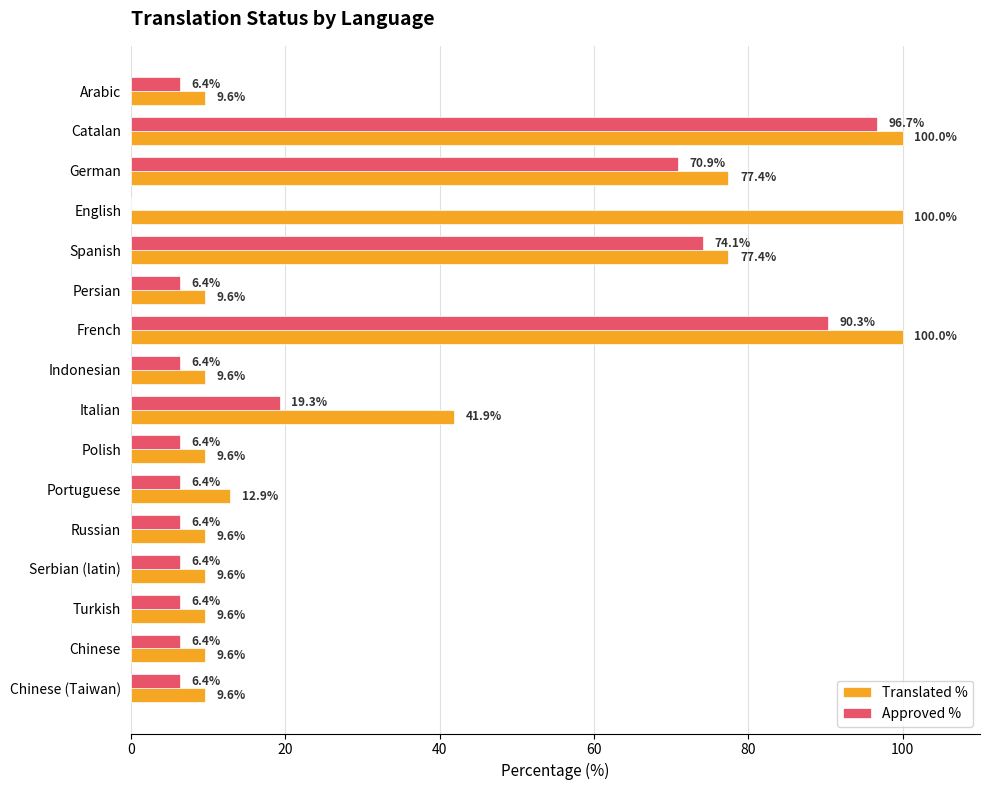

What is the maximum value for Approved %?

96.7